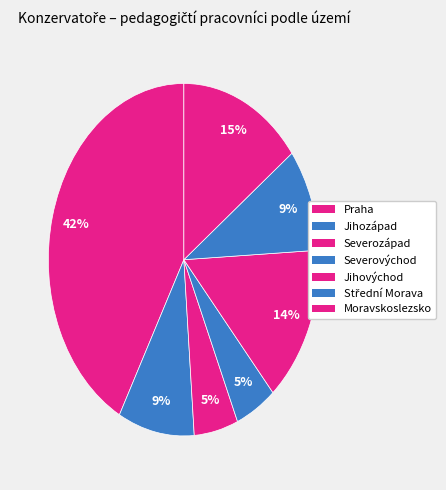

Count the number of slices in the pie.

7